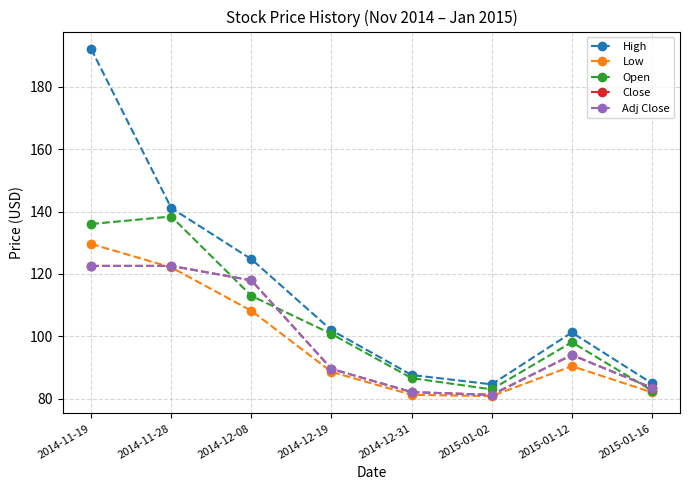

Rank the series at 2014-11-28 from highest to lowest value.

High, Open, Close, Adj Close, Low